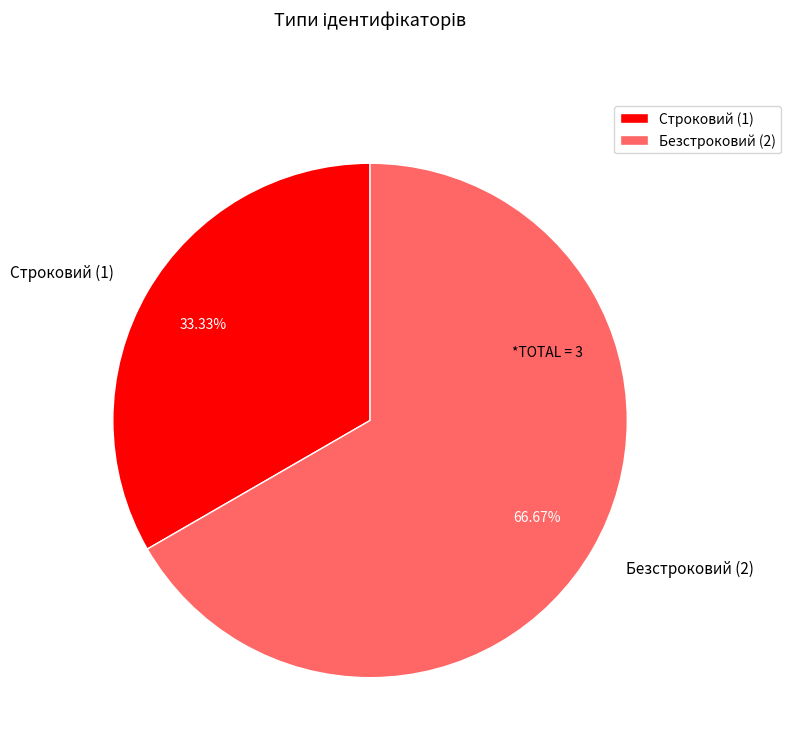

To the nearest percent, what is the combined percentage of Безстроковий and Строковий?

100%